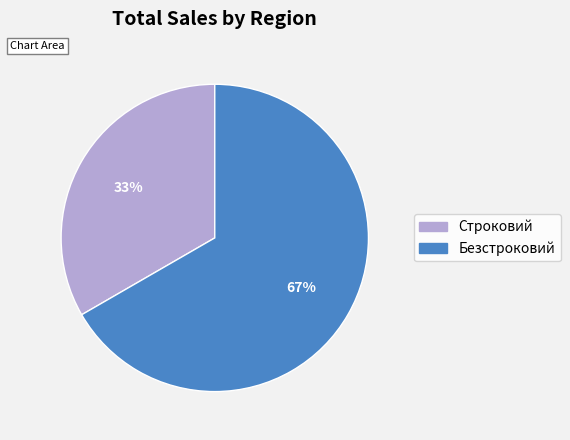

What is the smallest slice in the pie chart?

Строковий